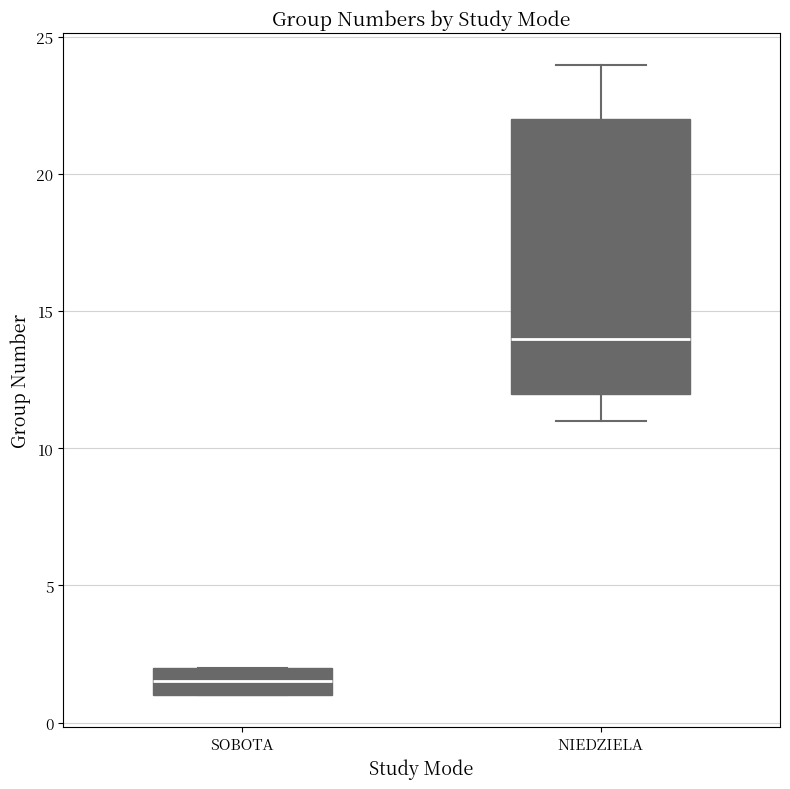

Comparing the boxes themselves (not the whiskers), which one is the tallest?

NIEDZIELA